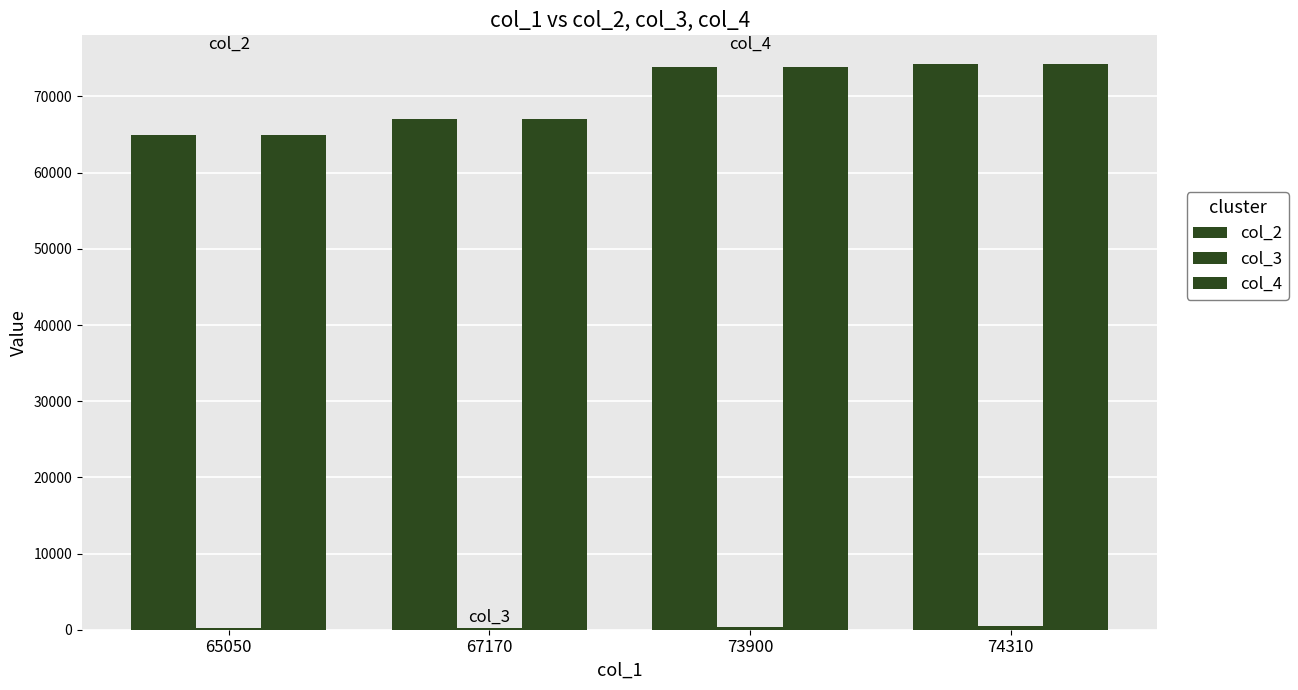

Reading right to left, extract all data points from this chart.

col_2: 74310	73900	67100	65000
col_3: 501	409	221	208
col_4: 74310	73900	67100	65000